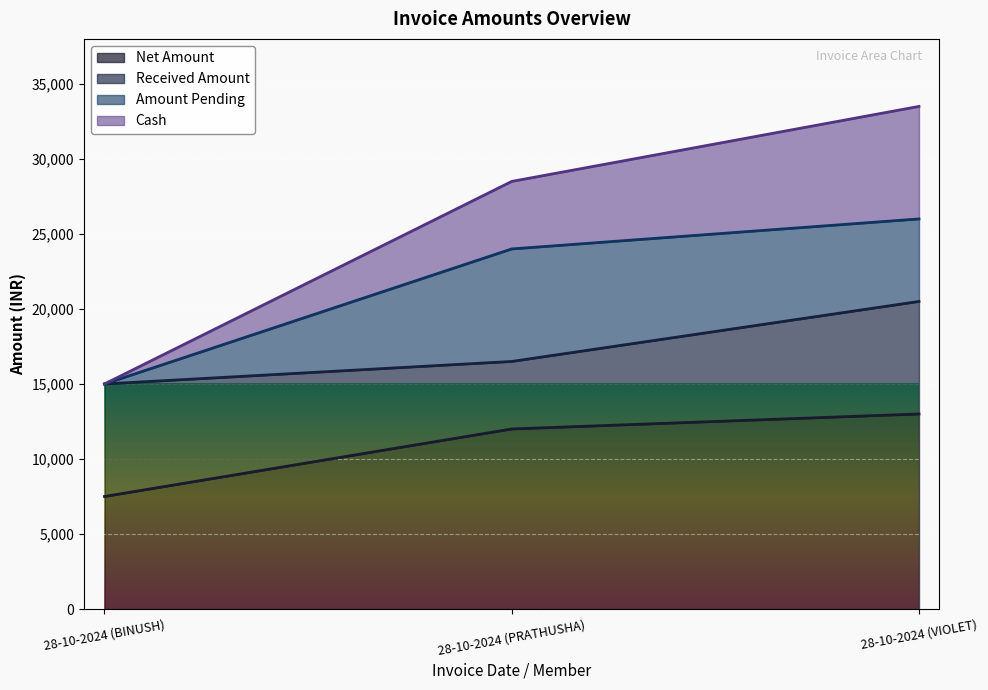

What is the smallest value displayed?

7500